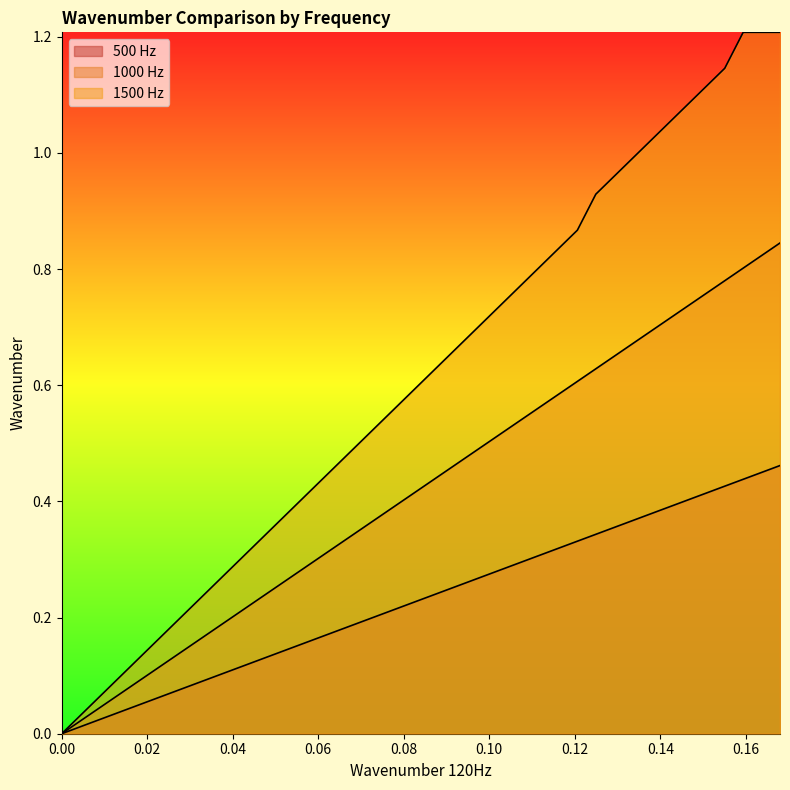

True or false: wavenumber_1000Hz and wavenumber_1500Hz cross at least once.

False